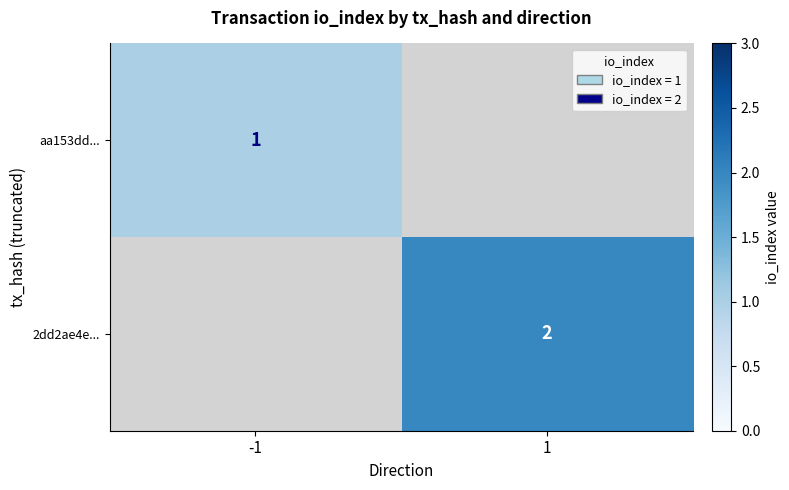

Count the number of categories in the chart.

2